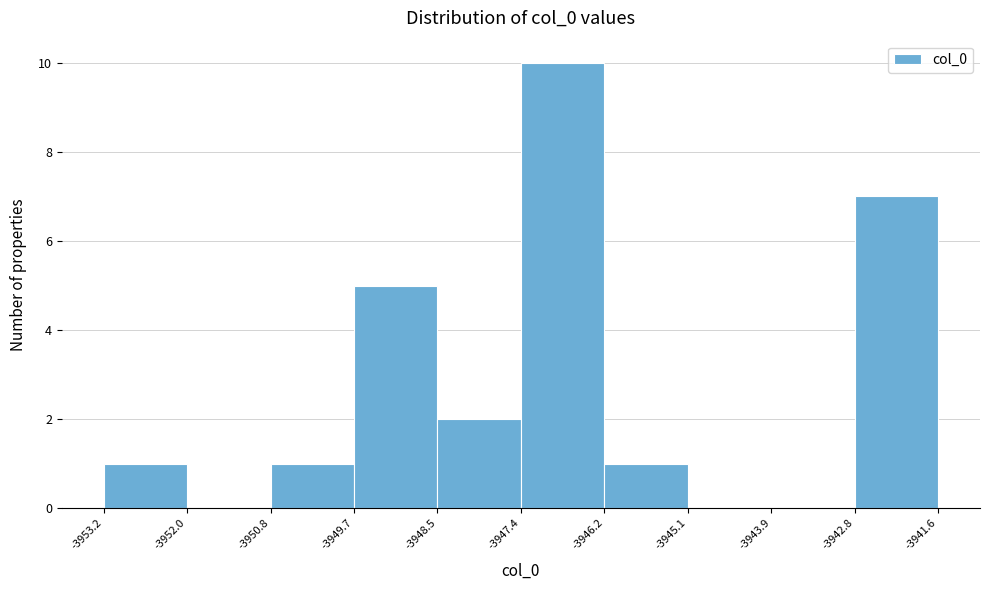

How tall is the bar that spans -3942.8 to -3941.6 on the x-axis? The values are not printed on the chart, so give them approximately, as read against the axis.

7